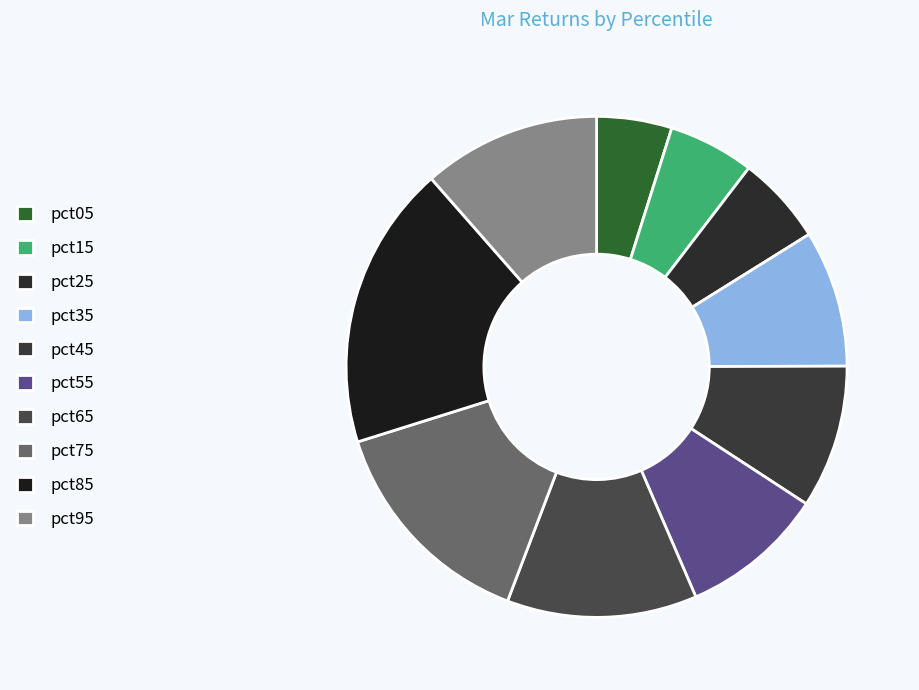

To the nearest percent, what percentage of the pie is pct25?

6%